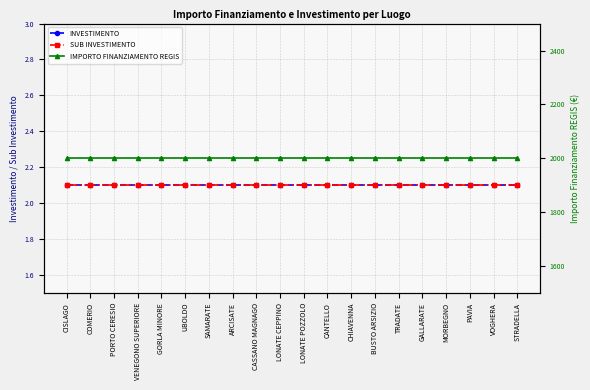

List the labels in order of IMPORTO FINANZIAMENTO REGIS value, smallest first.

CISLAGO, COMERIO, PORTO CERESIO, VENEGONO SUPERIORE, GORLA MINORE, UBOLDO, SAMARATE, ARCISATE, CASSANO MAGNAGO, LONATE CEPPINO, LONATE POZZOLO, CANTELLO, CHIAVENNA, BUSTO ARSIZIO, TRADATE, GALLARATE, MORBEGNO, PAVIA, VOGHERA, STRADELLA